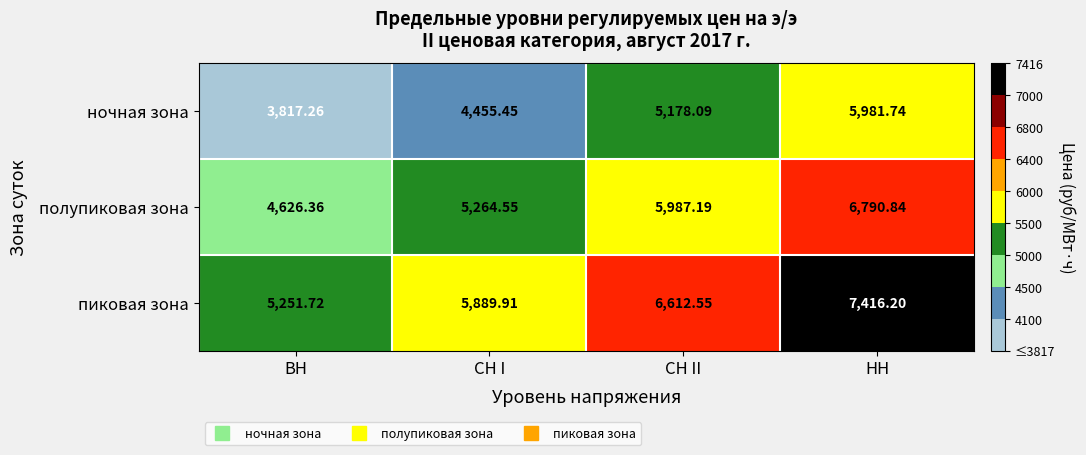

Rank the series at СН II from highest to lowest value.

пиковая зона, полупиковая зона, ночная зона